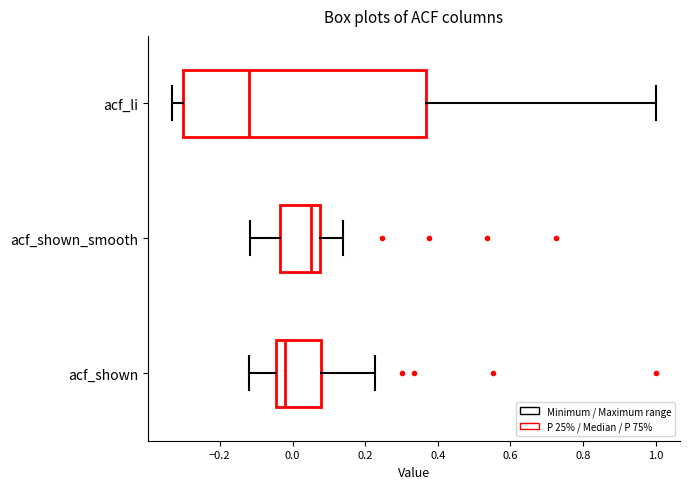

Which box has the furthest to the right median line?

acf_shown_smooth